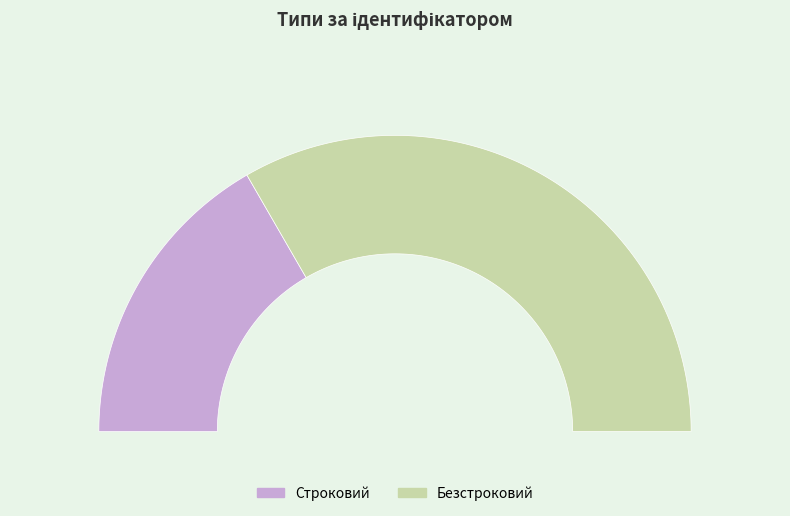

Which slice represents more than half of the pie?

Безстроковий